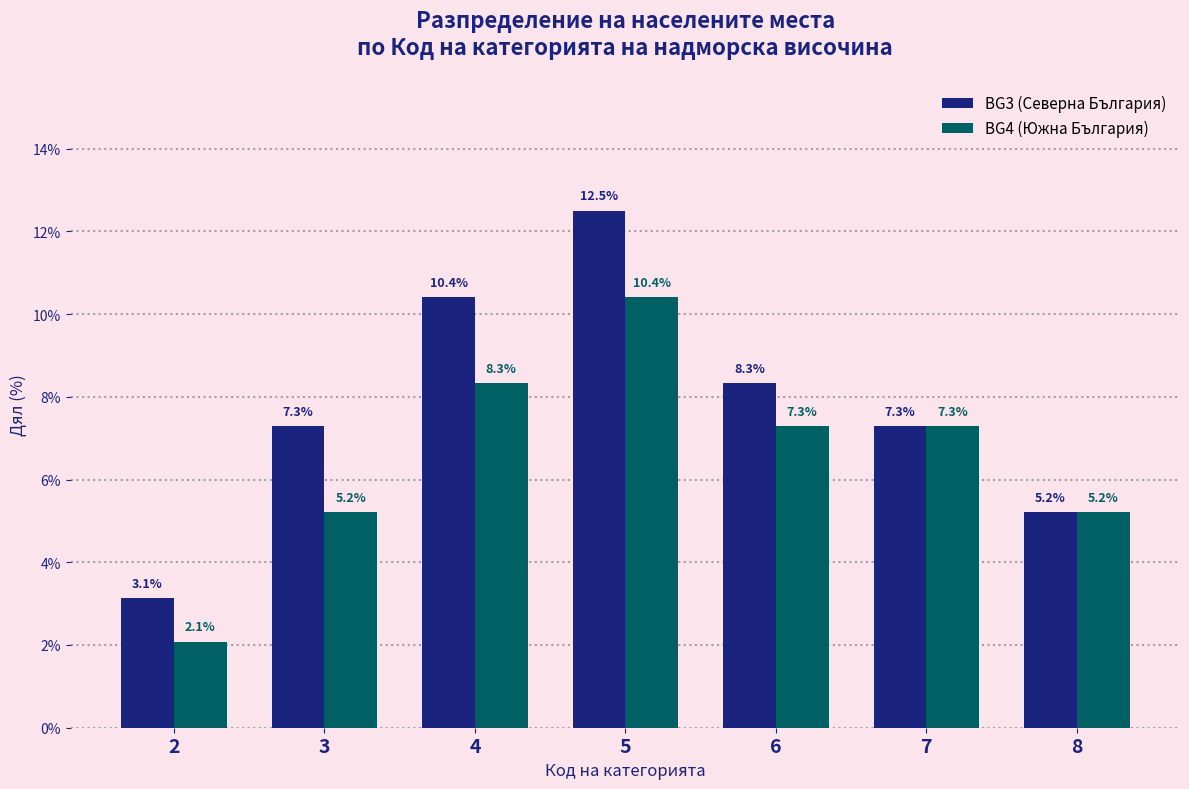

Reading left to right, transcribe all the data shown in this chart.

BG3 (Северна България): 2=3.1	3=7.3	4=10.4	5=12.5	6=8.3	7=7.3	8=5.2
BG4 (Южна България): 2=2.1	3=5.2	4=8.3	5=10.4	6=7.3	7=7.3	8=5.2